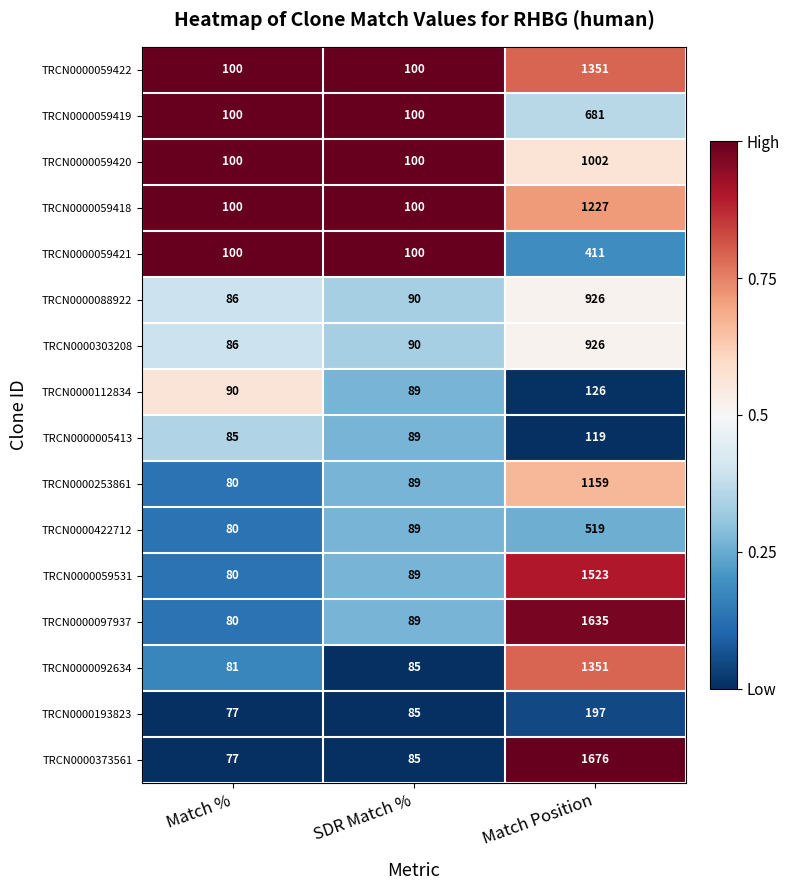

What is the greatest value displayed?

1676